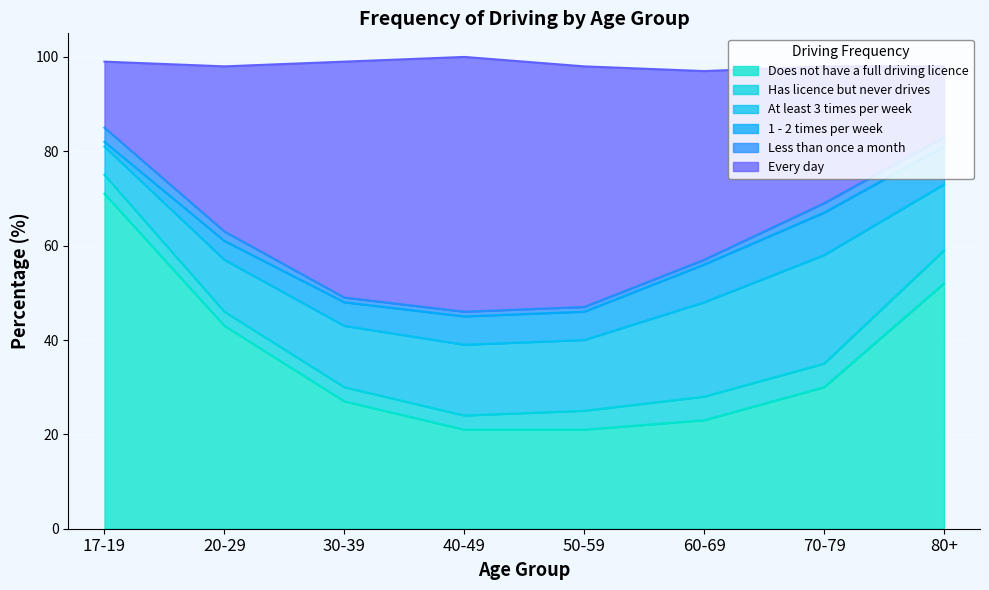

Which has a higher value, 20-29 or 80+?

80+